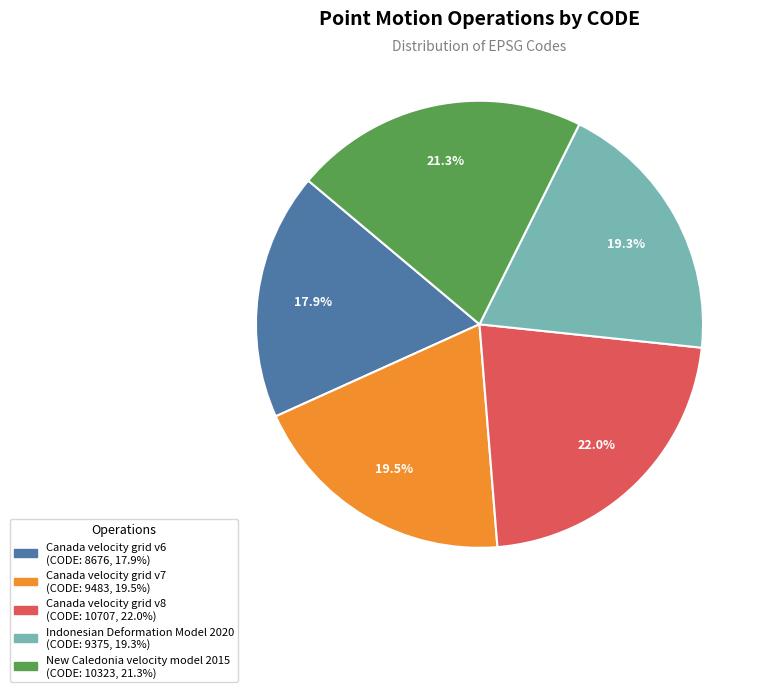

Combined, do New Caledonia velocity model 2015 and Canada velocity grid v8 account for over 50%?

No